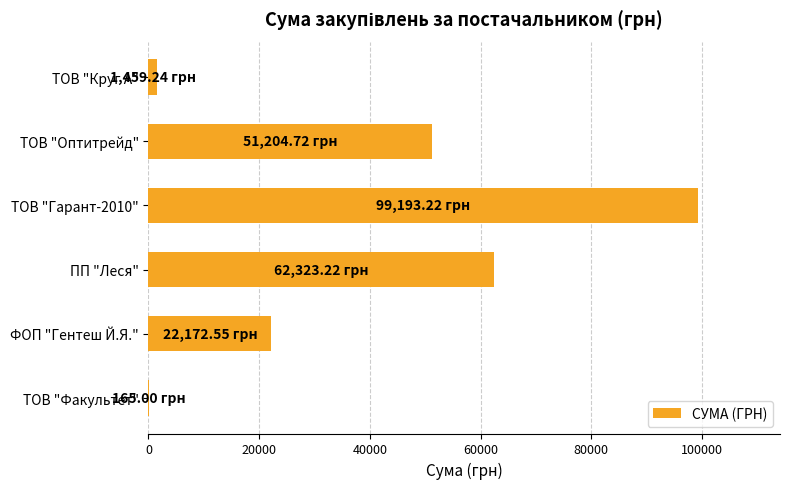

Approximately how many times larger is the value at ПП "Леся" compared to ТОВ "Оптитрейд"?

1.2